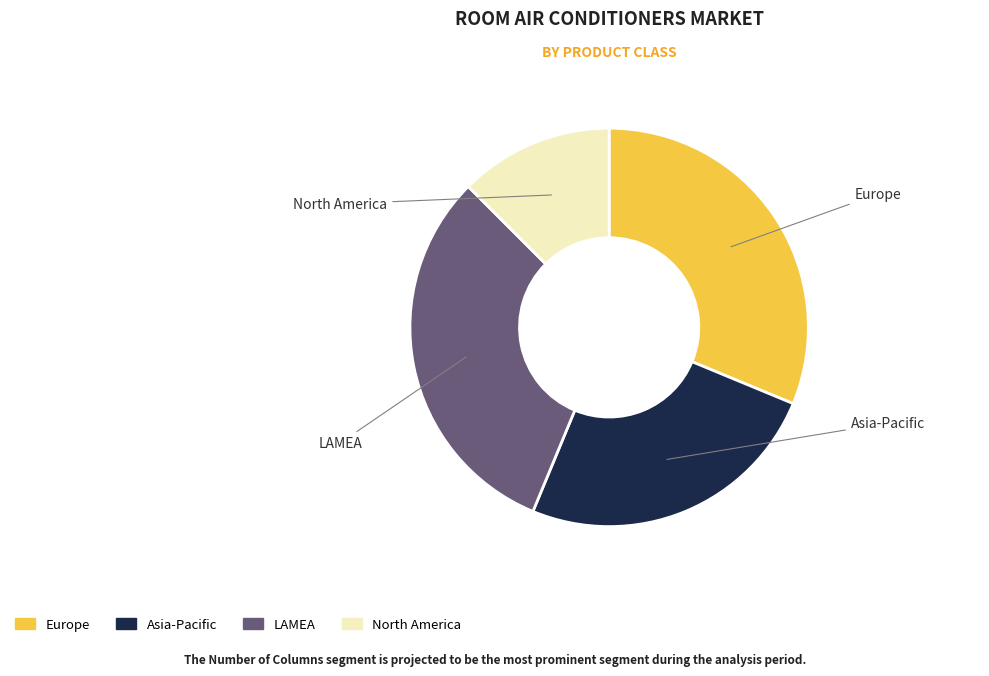

How many segments does this pie chart have?

4